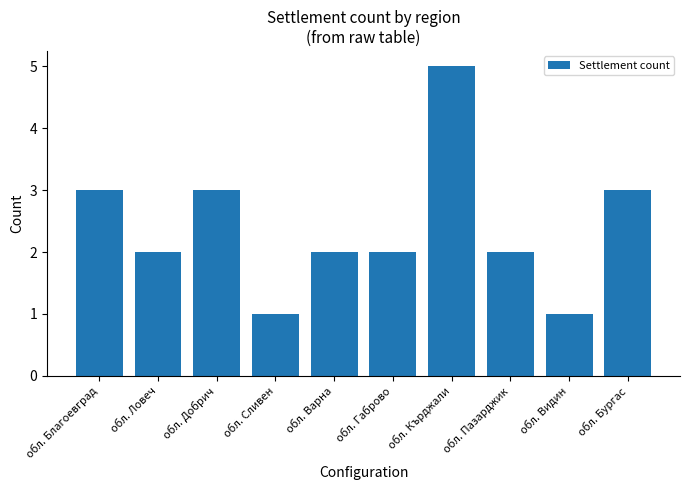

Reading left to right, what are all the values shown in this chart?

3	2	3	1	2	2	5	2	1	3